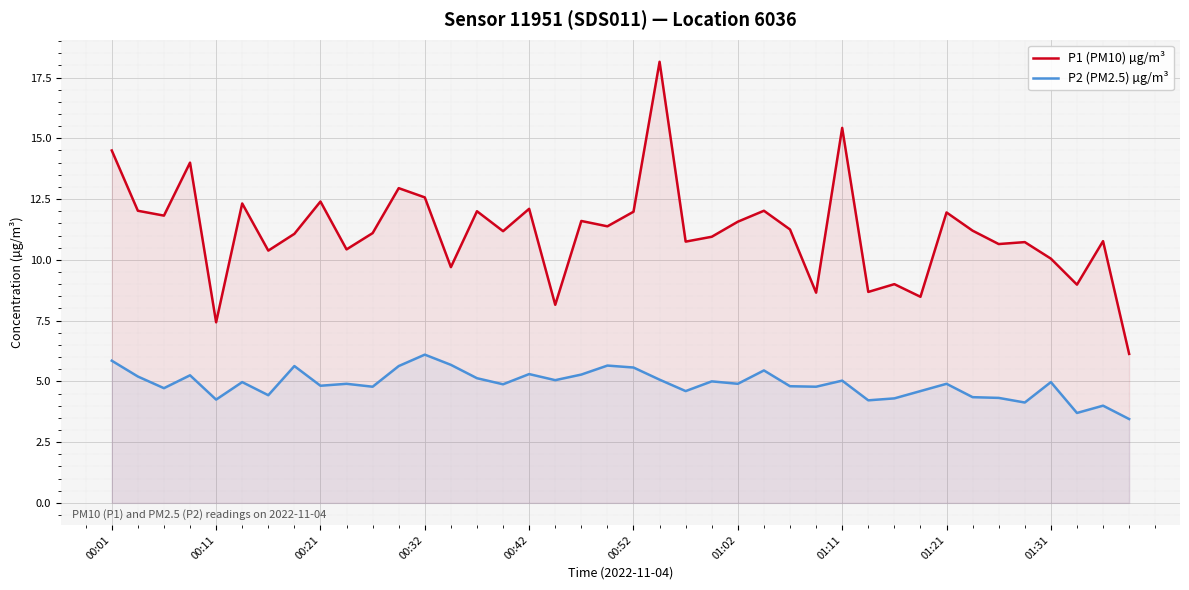

Which series has the largest range (max minus min)?

P1 (PM10) µg/m³